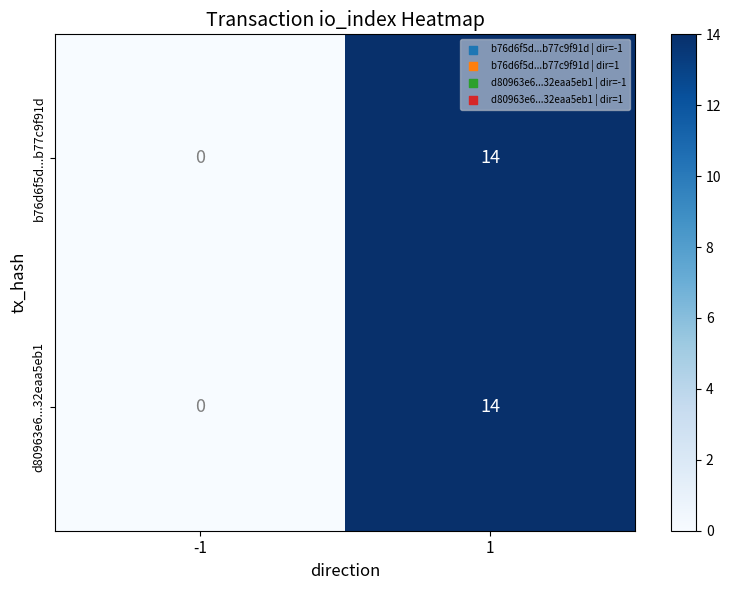

Which label corresponds to the smallest value in the chart?

-1